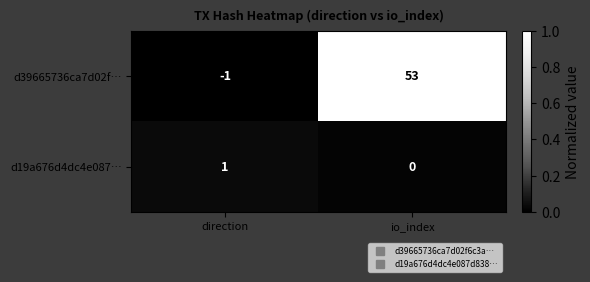

Which category has the lowest value in the d39665736ca7d02f… series?

direction